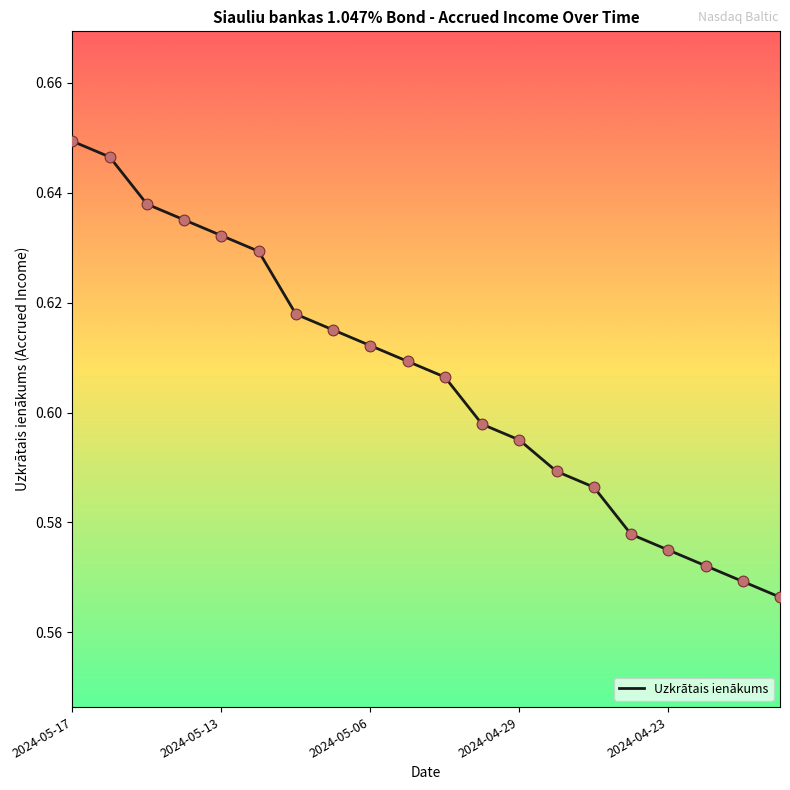

Is this an area chart (filled region under the line)?

No